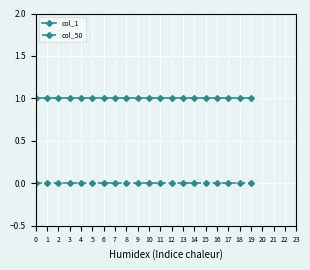

Rank the series by their maximum value, from highest to lowest.

col_1, col_50